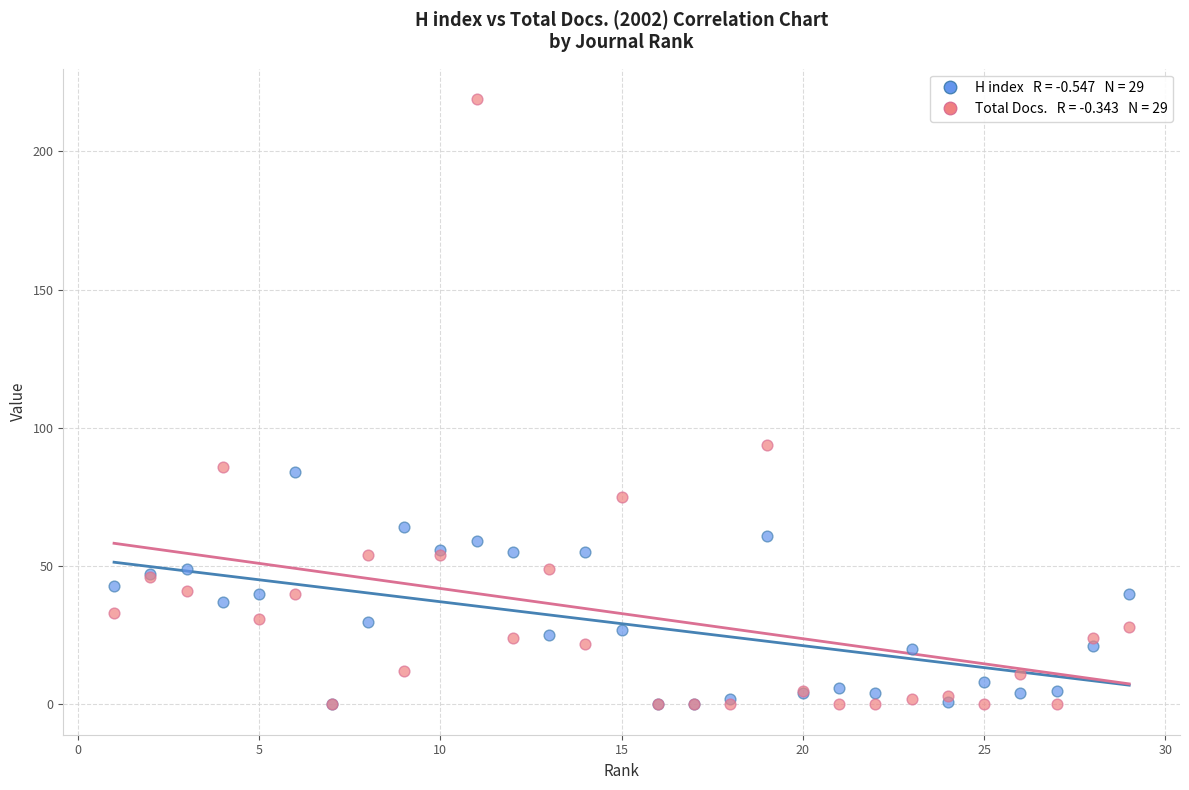

Across all series, what Y value is closest to 109?

94